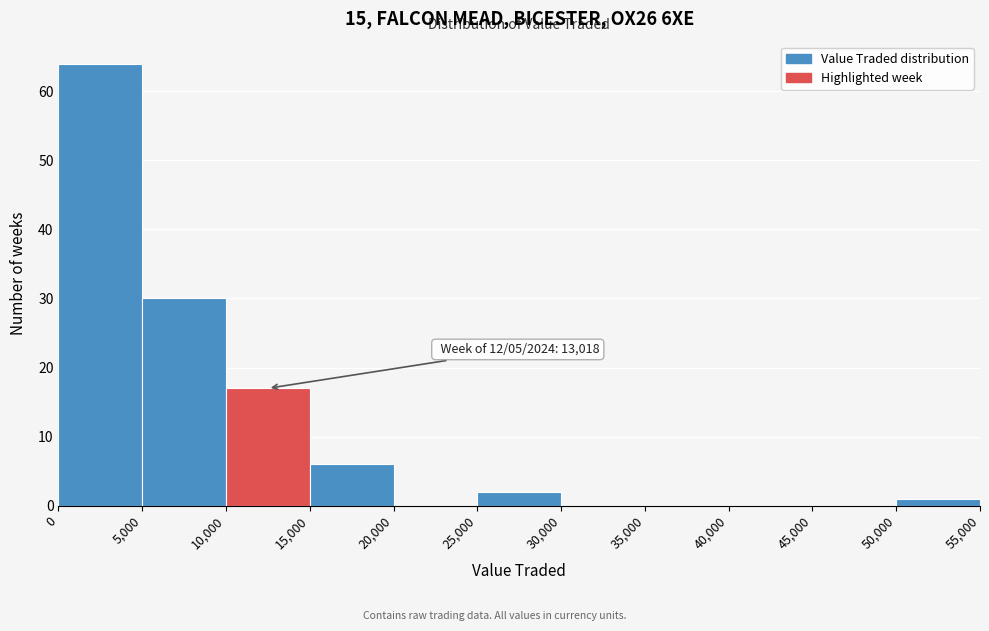

Which range on the x-axis has the tallest bar?

0 to 5,000